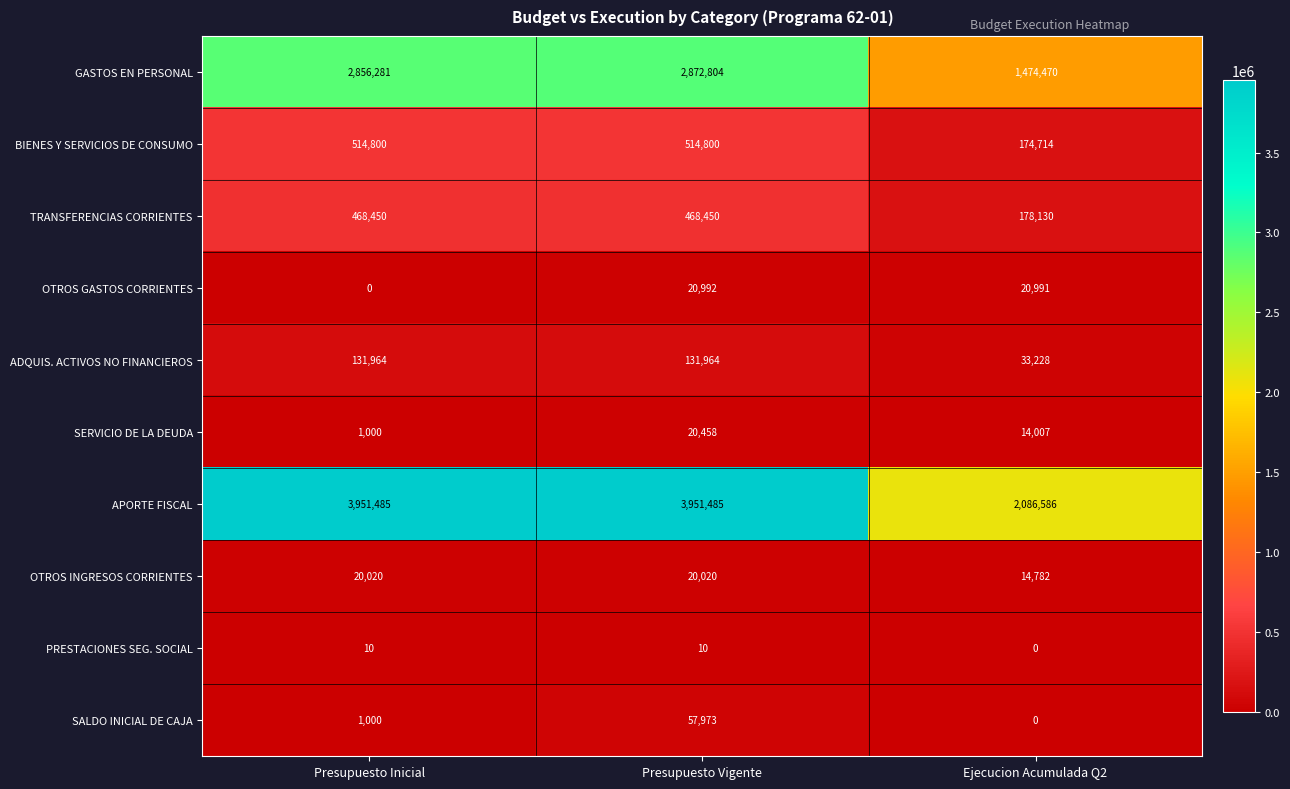

How many data points in OTROS GASTOS CORRIENTES are less than 20991?

1